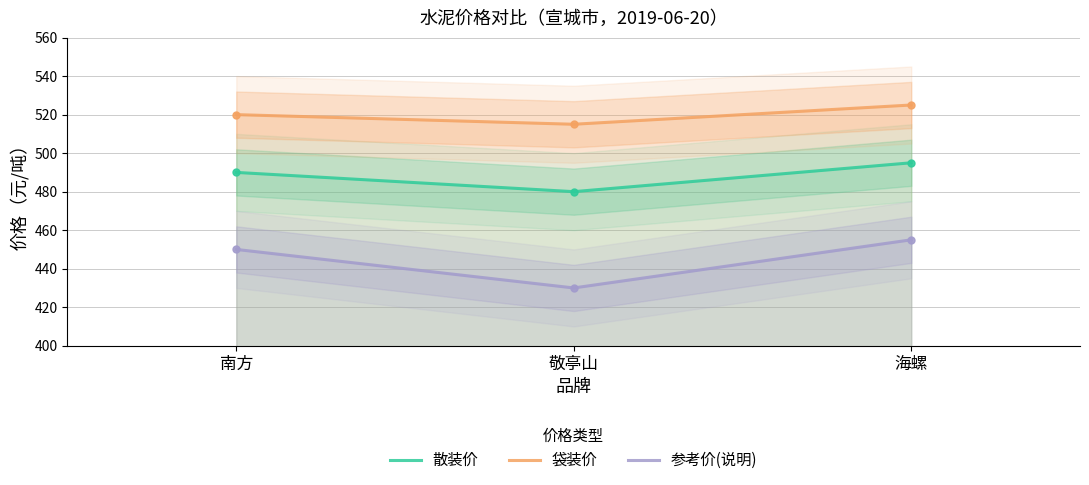

What is the sum of all 袋装价 values?

1560